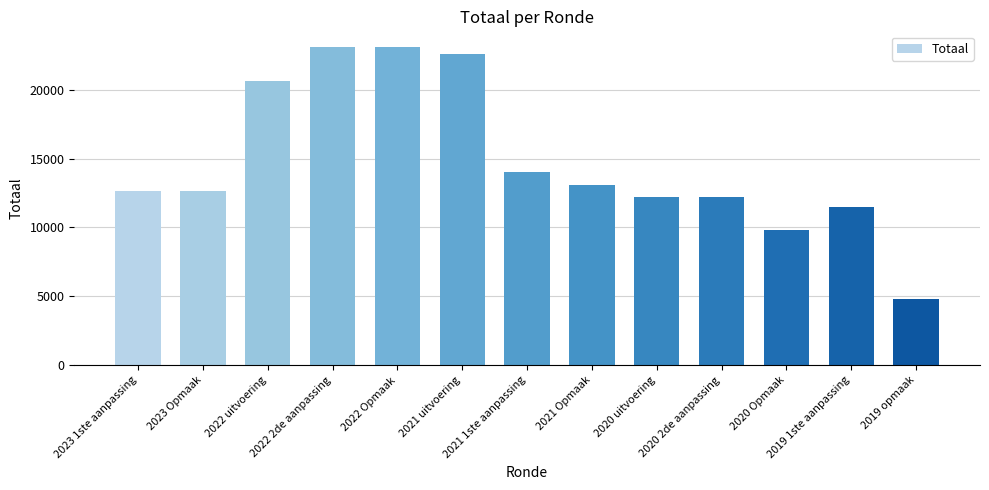

Are the bars horizontal?

No